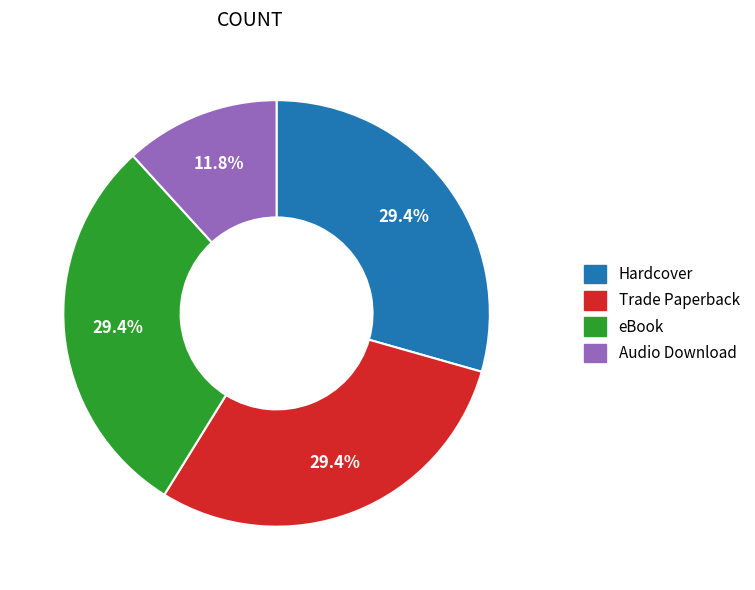

Is the sum of Hardcover and Audio Download greater than half?

No